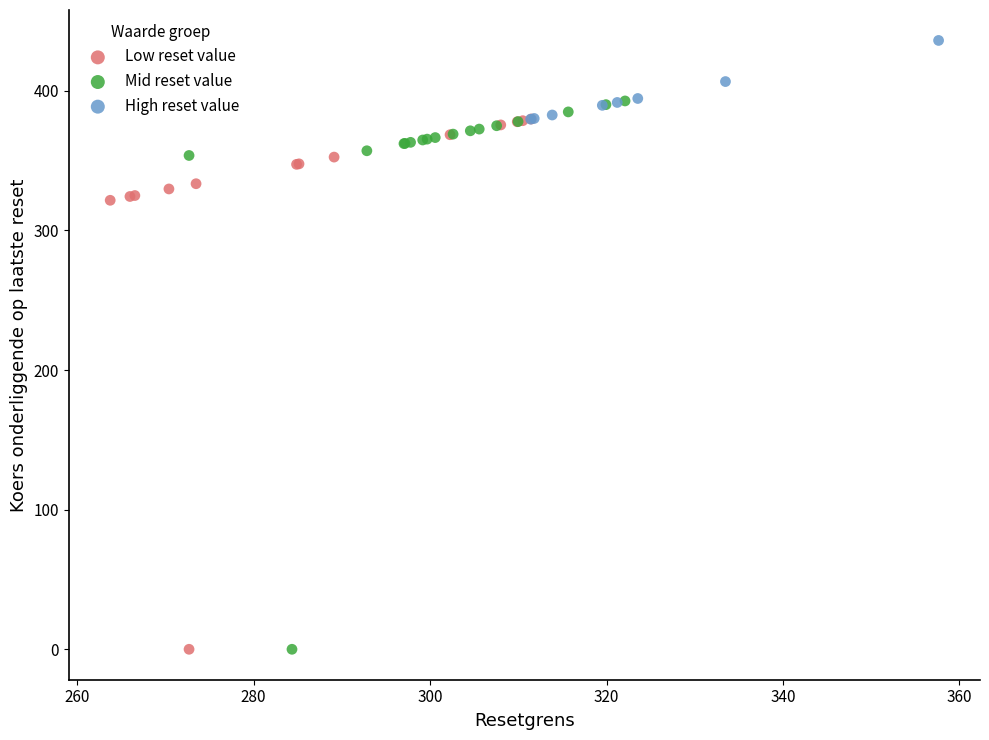

Which series contains the highest Y value?

High reset value